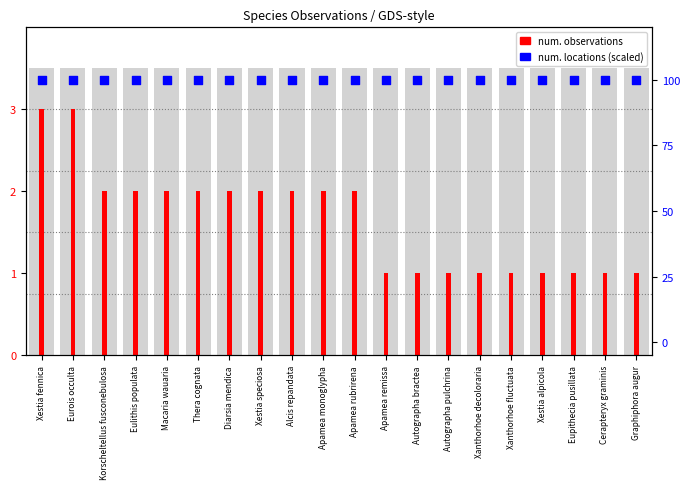

Which series has the largest total across all categories?

num. locations (scaled)